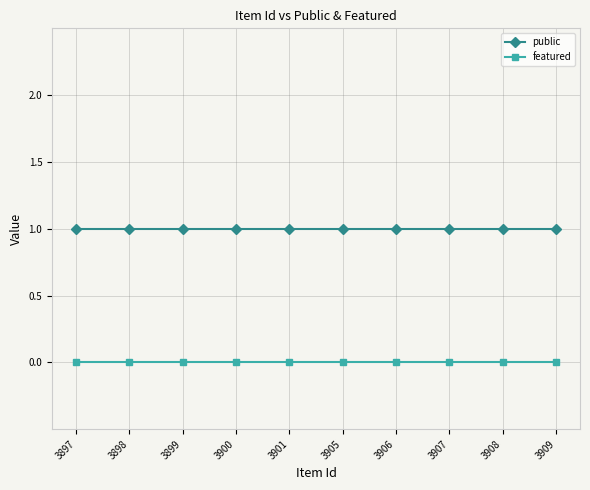

Count the number of data series in this chart.

2